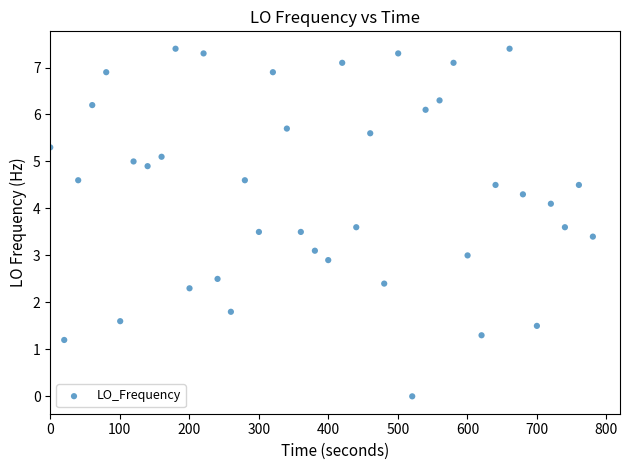

What is the range of X values (max minus min)?

780.4